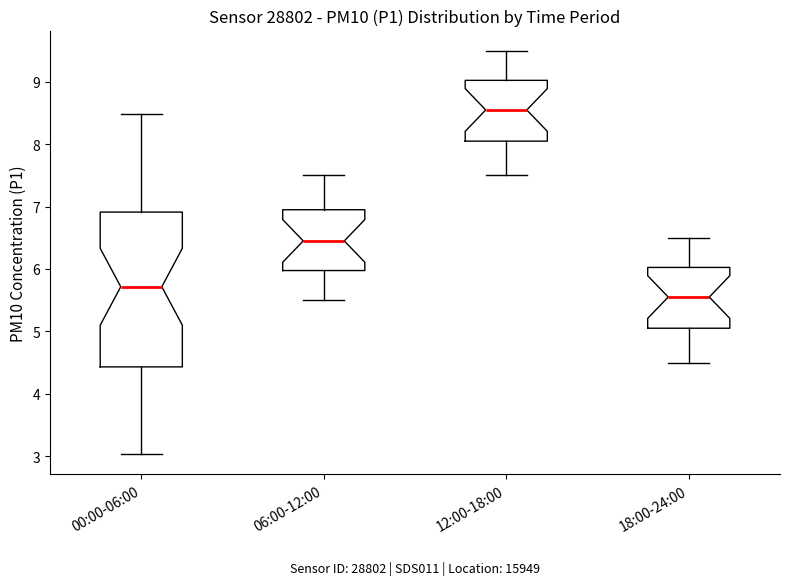

Comparing the boxes themselves (not the whiskers), which one is the tallest?

00:00-06:00